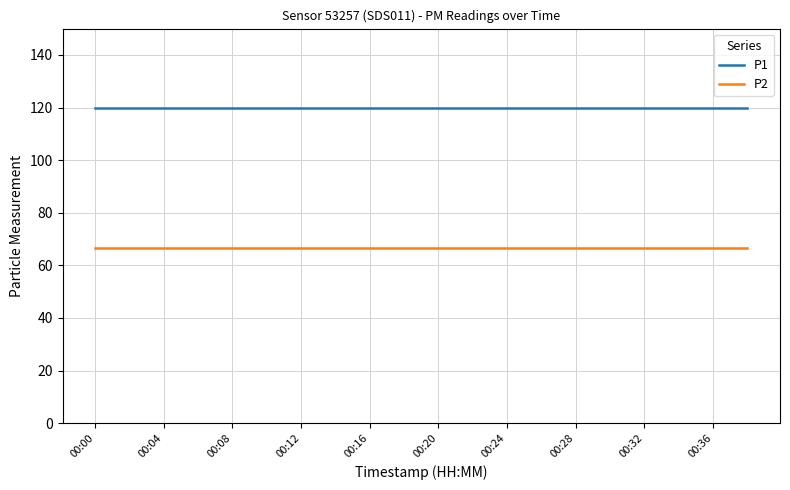

How many lines are shown in the chart?

2